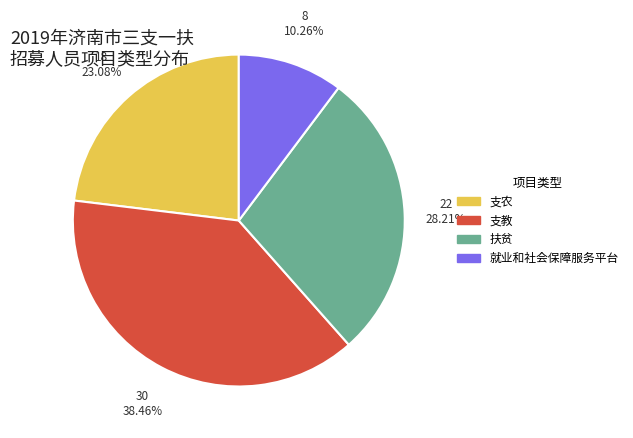

True or false: 就业和社会保障服务平台 accounts for 1% of the total.

False